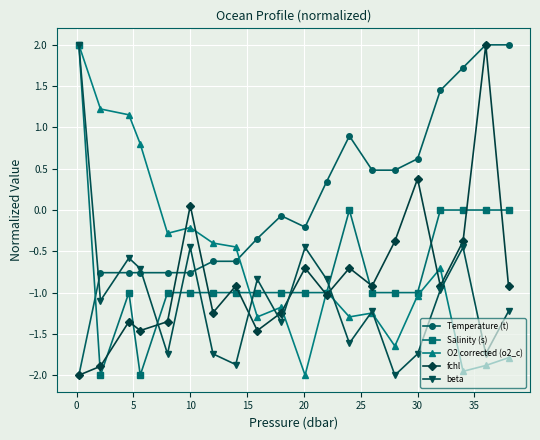

How many lines are shown in the chart?

5